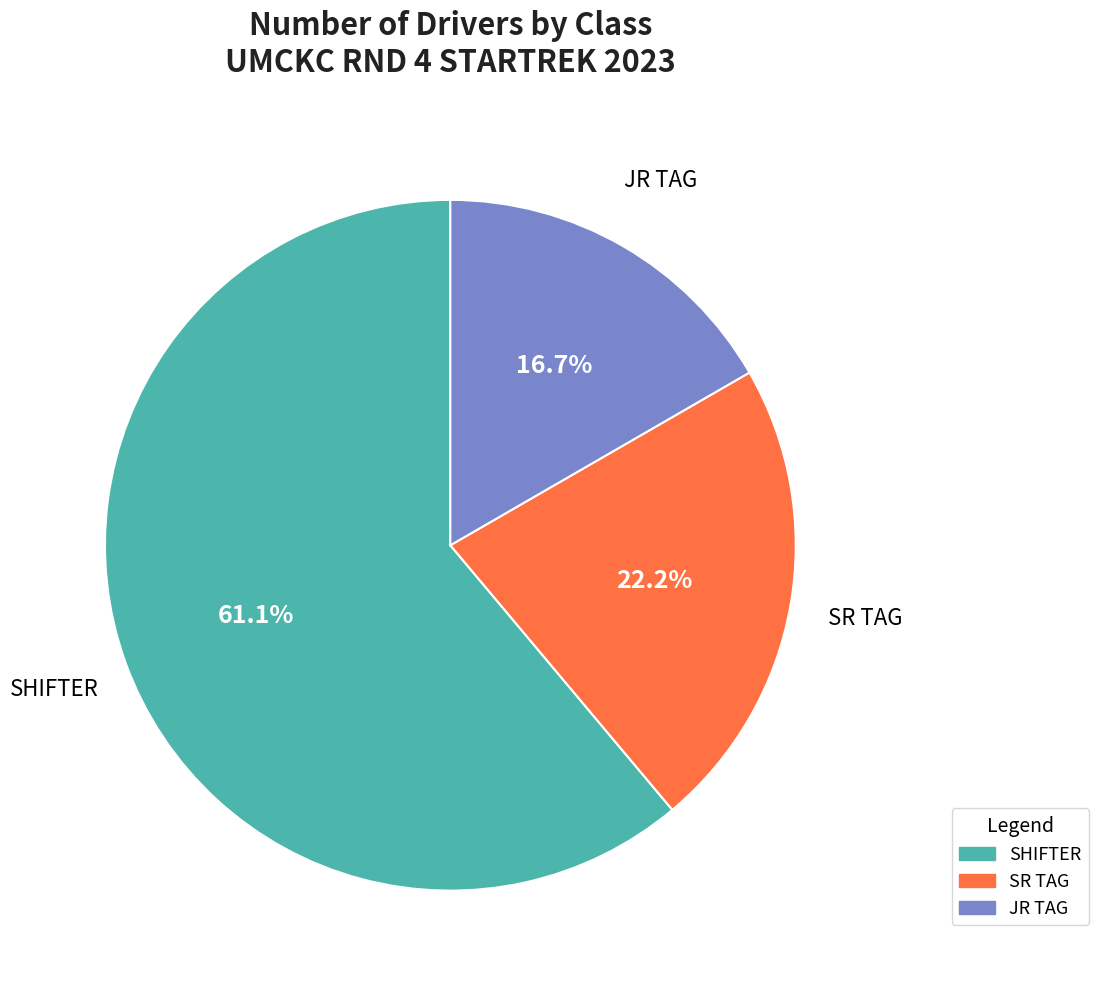

What is the smallest slice in the pie chart?

JR TAG